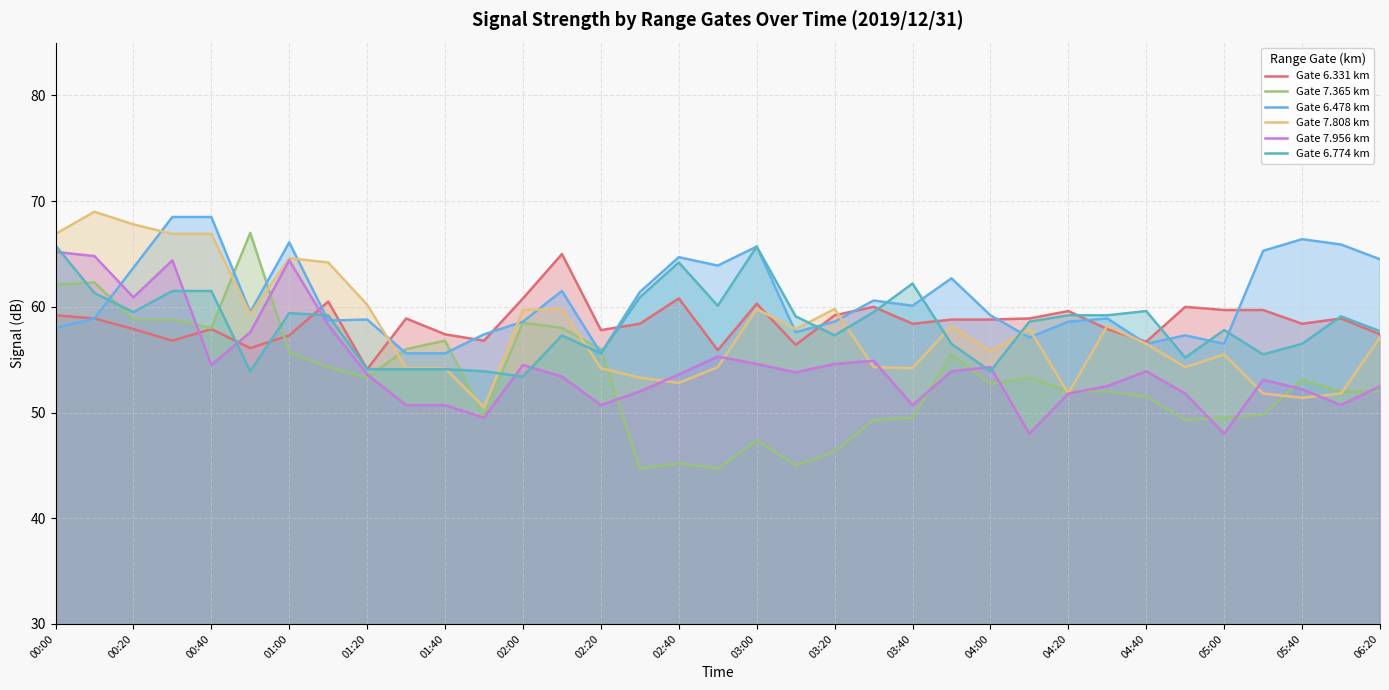

At how many categories does at least one series exceed 59?

30